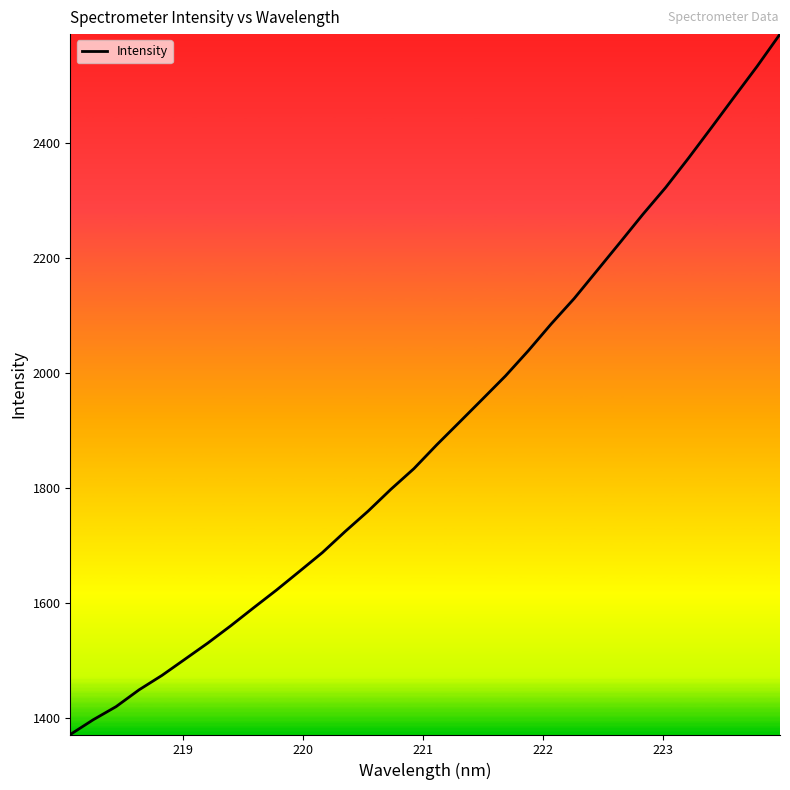

Count the number of data series in this chart.

1